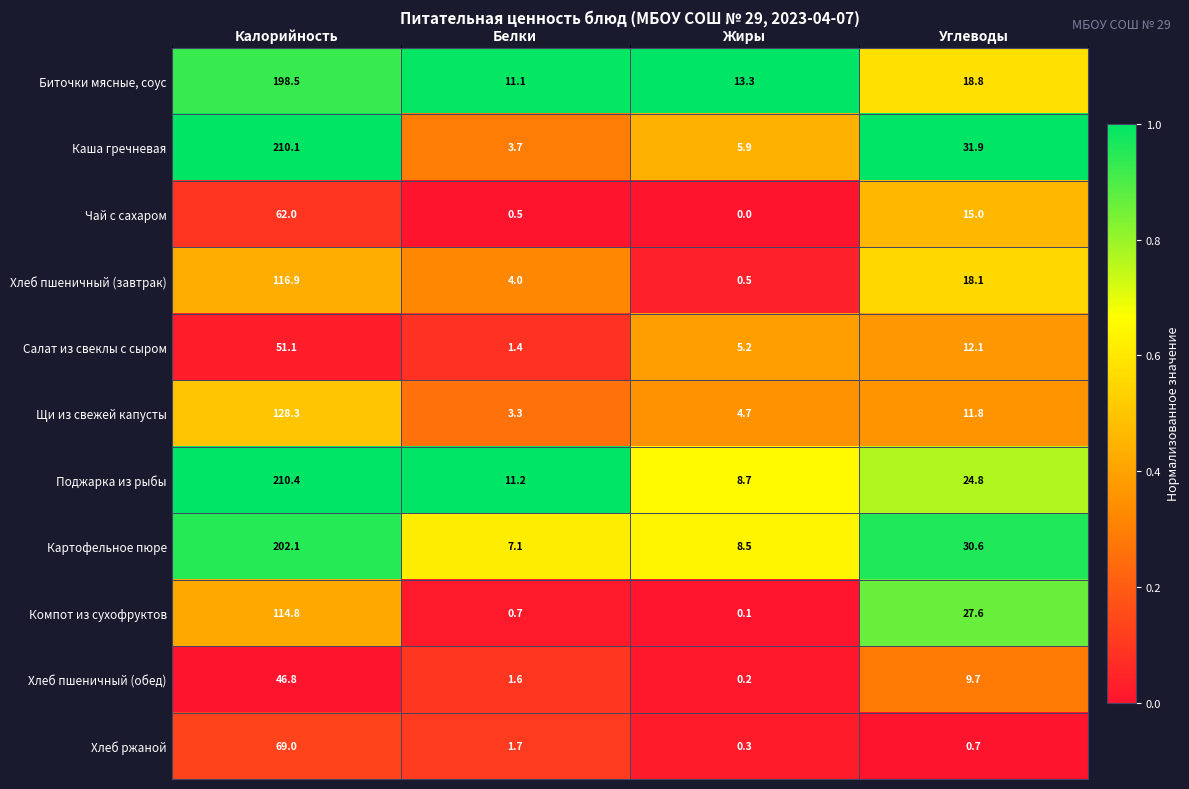

Which label corresponds to the smallest value in the chart?

Жиры